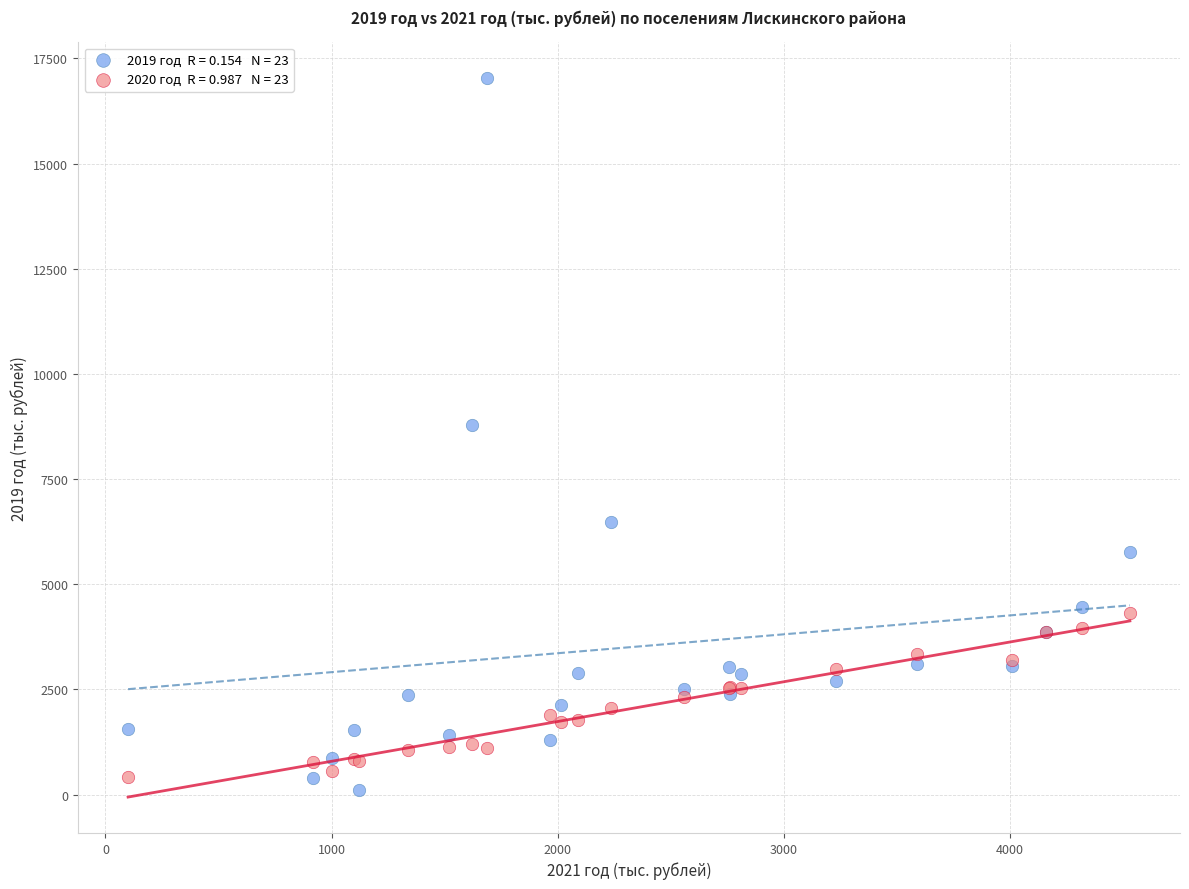

Across all series, what Y value is closest to 8568?

8780.1